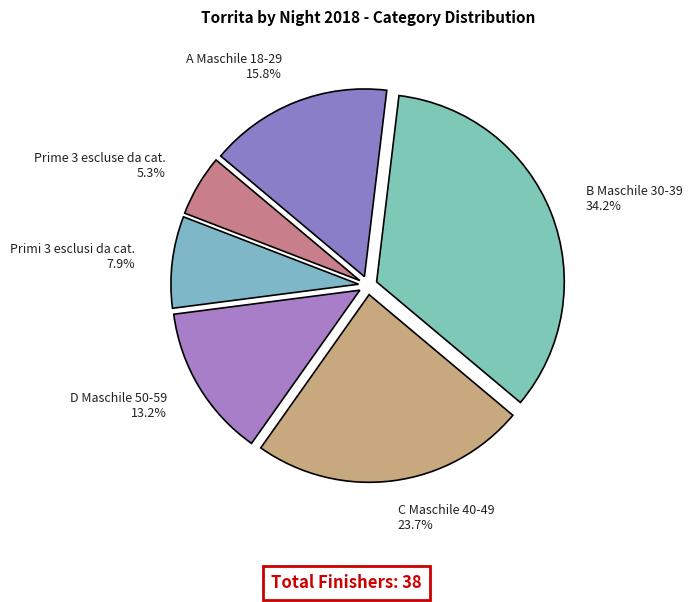

Which slice is the largest?

B Maschile 30-39